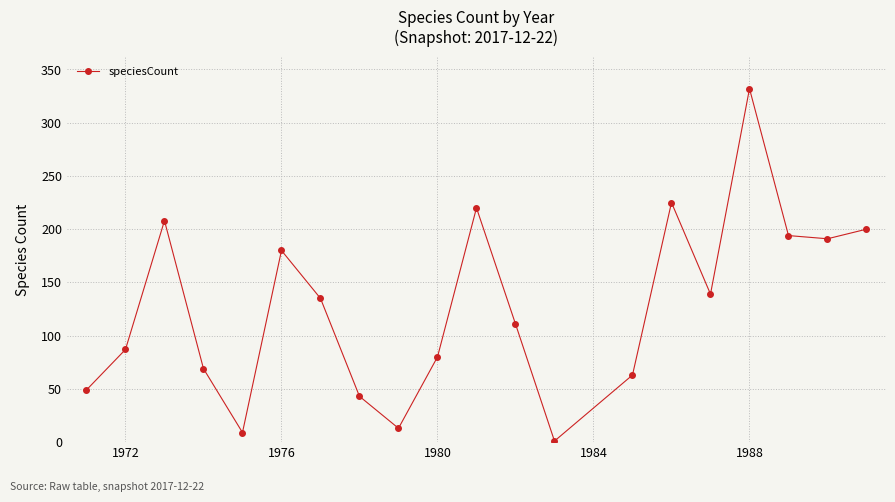

What is the maximum value shown in the chart?

332